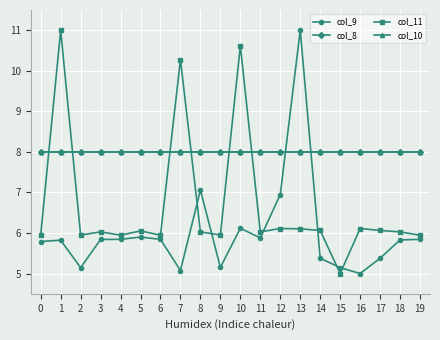

Is it true that col_10 equals 12.1 at 10?

False